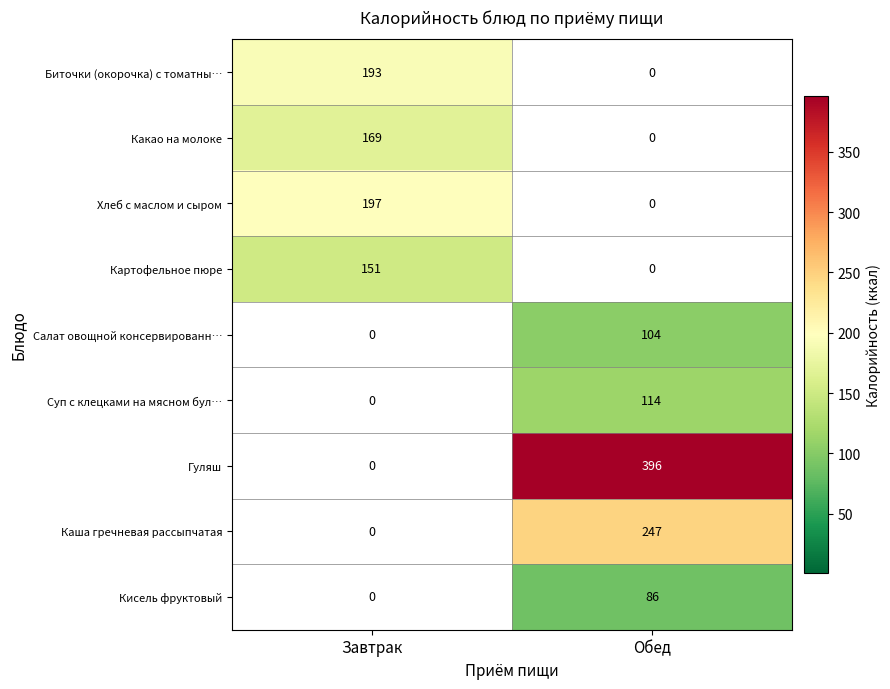

The Каша гречневая рассыпчатая series shows 356 at Обед. True or false?

False